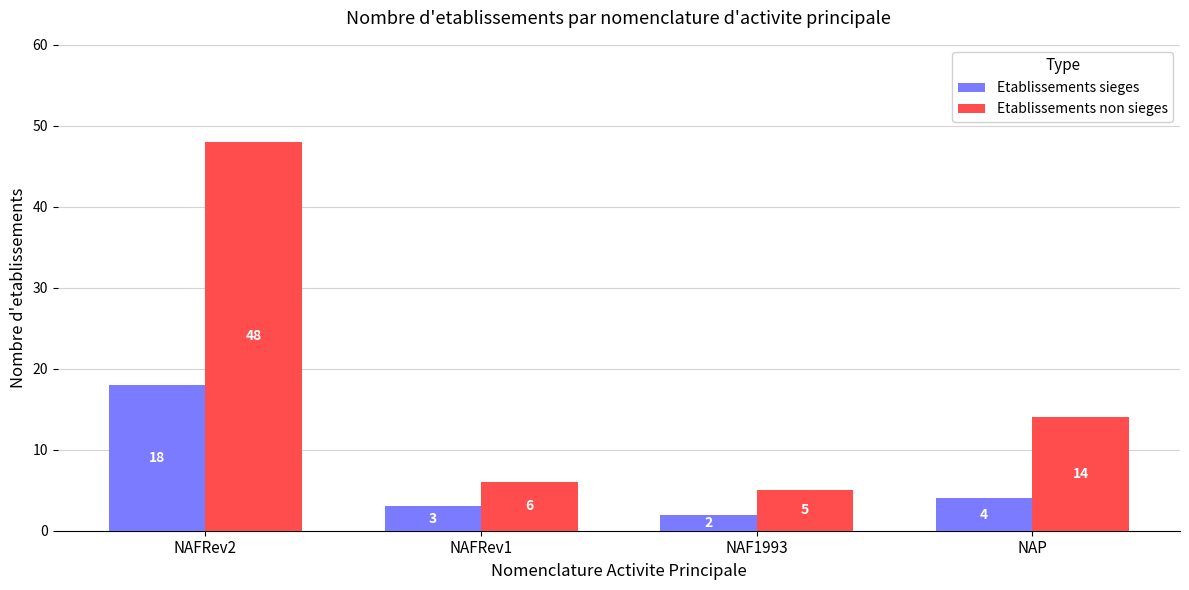

Reading left to right, extract all data points from this chart.

Etablissements sieges: NAFRev2=18	NAFRev1=3	NAF1993=2	NAP=4
Etablissements non sieges: NAFRev2=48	NAFRev1=6	NAF1993=5	NAP=14